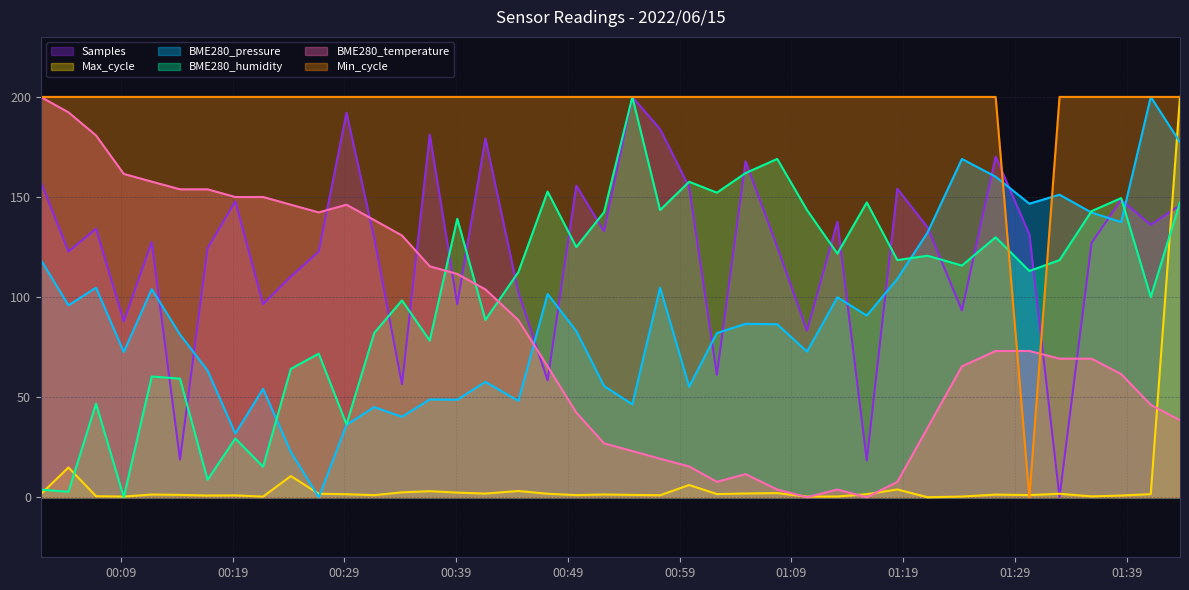

Rank the series by their maximum value, from highest to lowest.

BME280_pressure, Samples, BME280_humidity, BME280_temperature, Max_cycle, Min_cycle